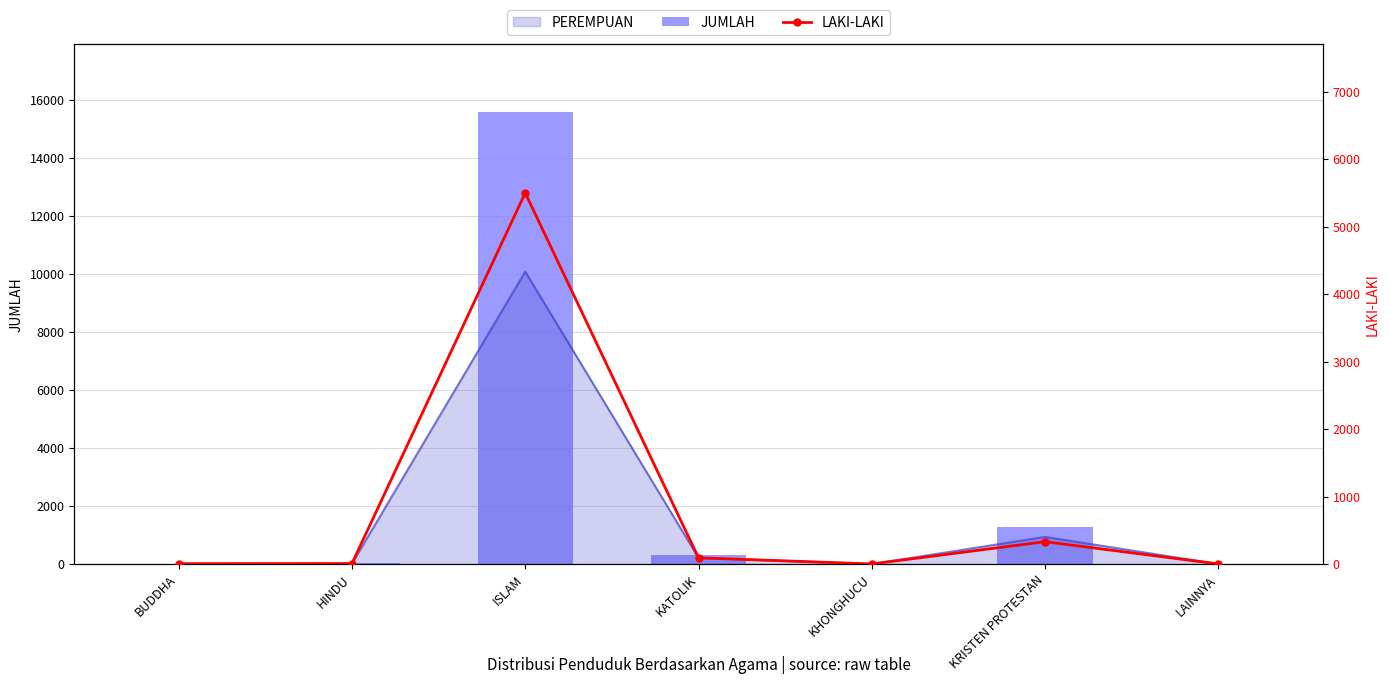

What is the sum of the JUMLAH values at HINDU and ISLAM?

15604